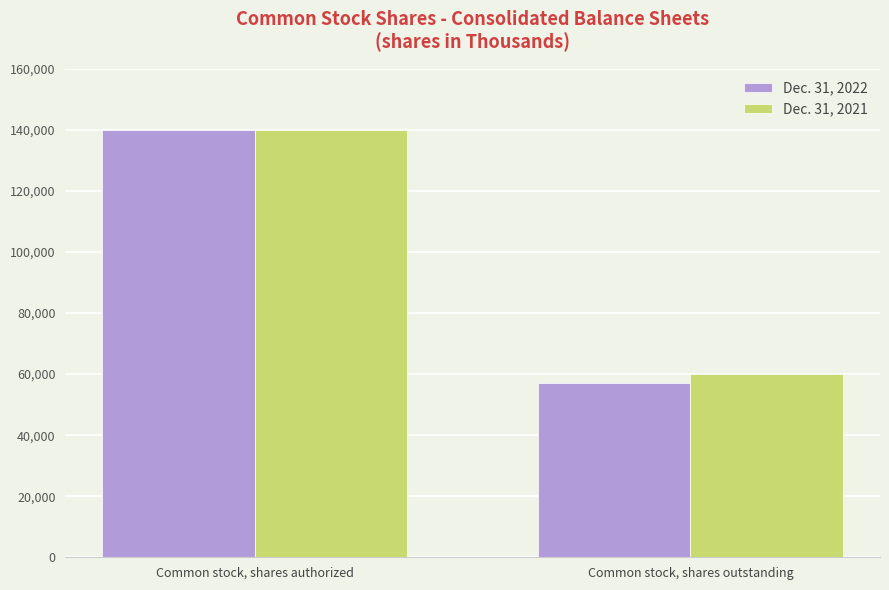

Reading left to right, list all the values displayed in this chart.

Dec. 31, 2022: 140000	56961
Dec. 31, 2021: 140000	59913